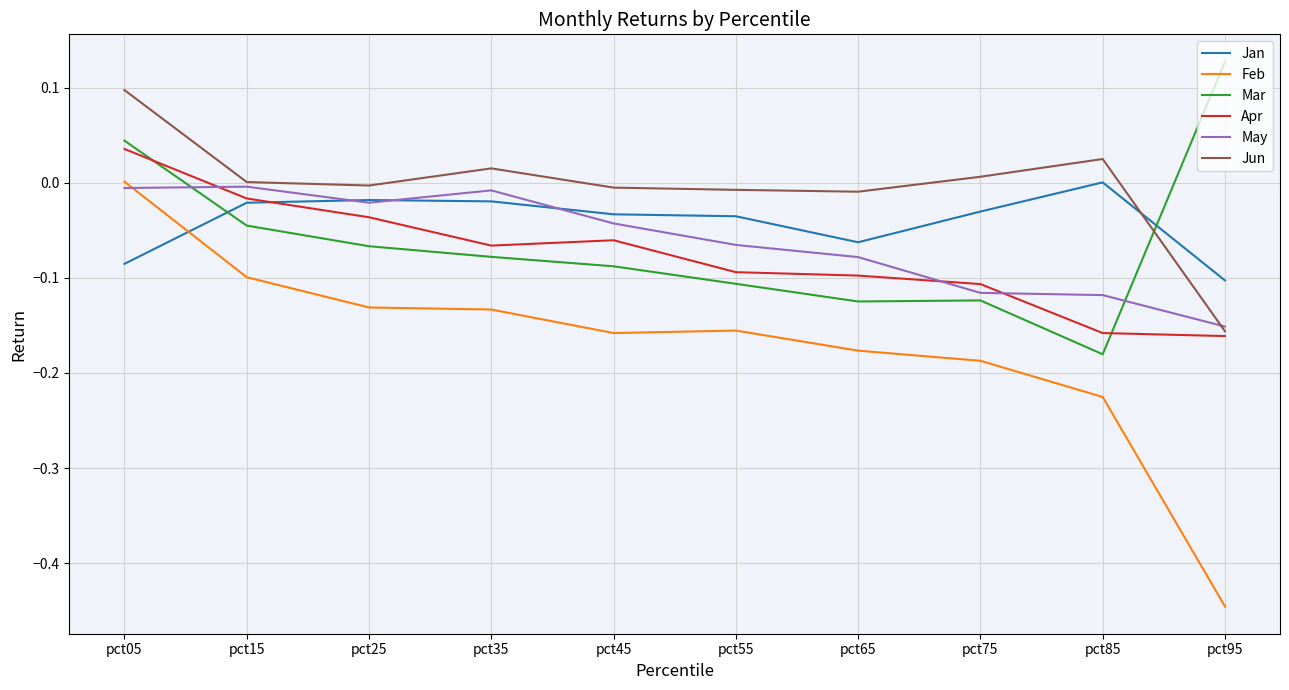

Which category has the lowest value in the Jan series?

pct95